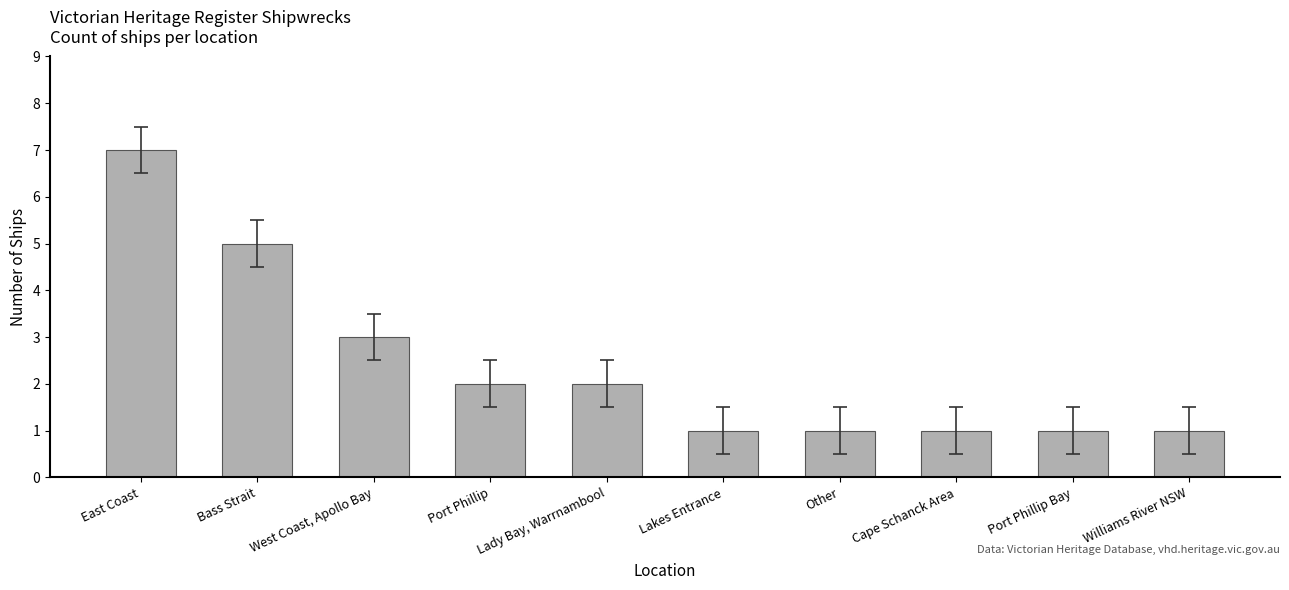

Reading left to right, list all the values displayed in this chart.

East Coast=7	Bass Strait=5	West Coast, Apollo Bay=3	Port Phillip=2	Lady Bay, Warrnambool=2	Lakes Entrance=1	Other=1	Cape Schanck Area=1	Port Phillip Bay=1	Williams River NSW=1